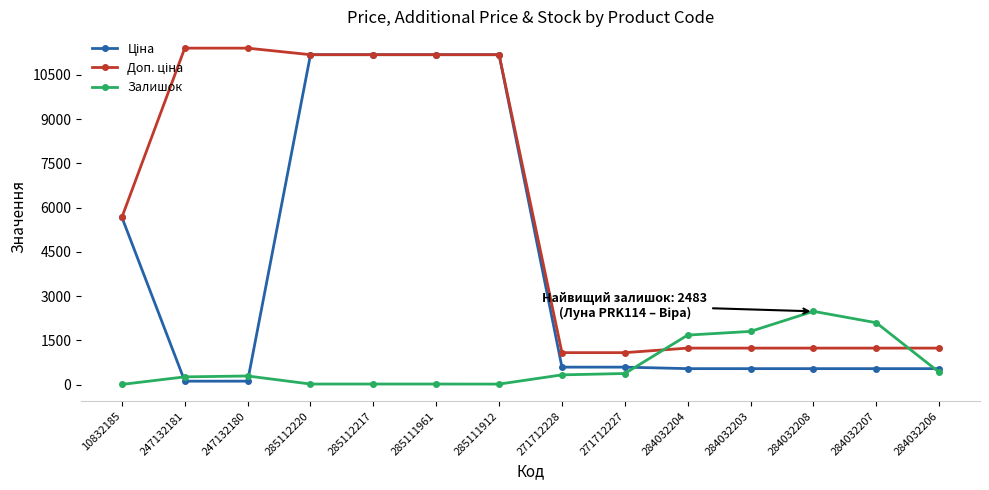

What is the greatest value displayed?

11410.0